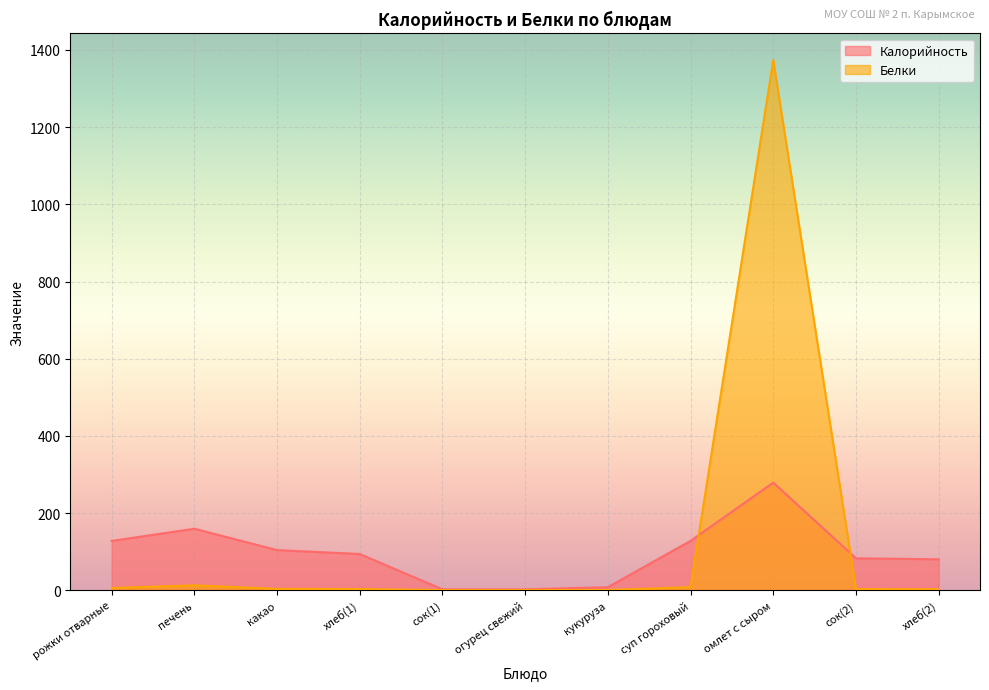

Reading right to left, what are all the values shown in this chart?

Калорийность: 80.2	82.8	278.9	128.0	8.0	2.4	2.4	94.0	104.0	159.4	127.9
Белки: 2.5	3.1	1374.0	8.0	0.6	0.4	0.4	3.2	3.6	12.8	5.9